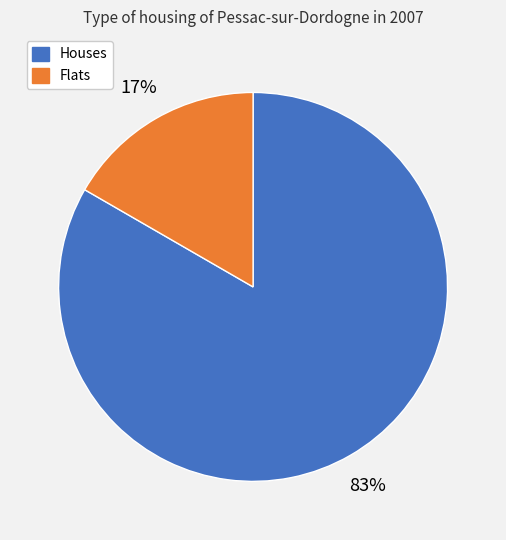

Is there a majority slice in this chart?

Yes